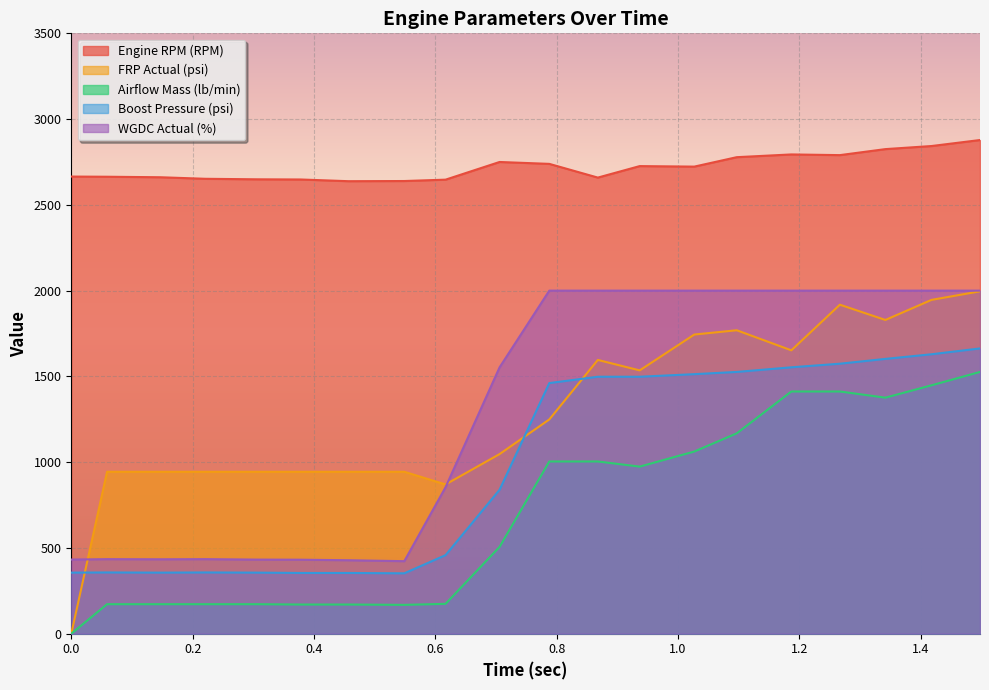

Which series has the largest total across all categories?

Engine RPM (RPM)